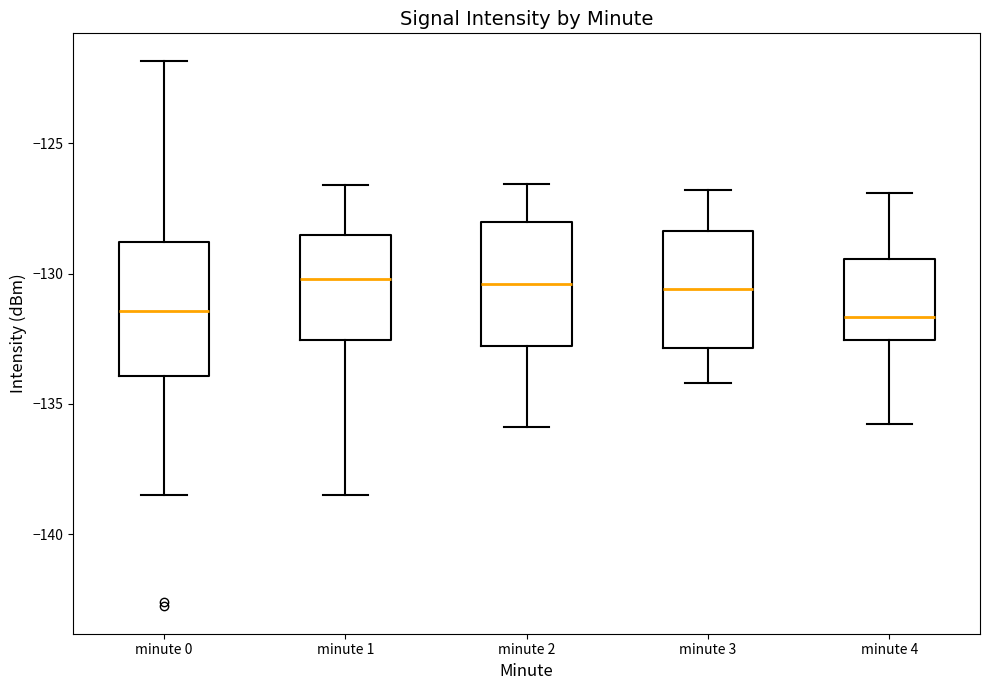

Reading left to right, transcribe this box plot: for each box, give where its median line is, the range the box spans, and where its two whiskers end, as read against the y-axis. The values are not printed on the chart, so give them approximately, as read against the axis.

minute 0: median -131.5, box -134.0 to -129.0, whiskers -138.5 to -122.0
minute 1: median -130.0, box -132.5 to -128.5, whiskers -138.5 to -126.5
minute 2: median -130.5, box -133.0 to -128.0, whiskers -136.0 to -126.5
minute 3: median -130.5, box -133.0 to -128.5, whiskers -134.0 to -127.0
minute 4: median -131.5, box -132.5 to -129.5, whiskers -136.0 to -127.0